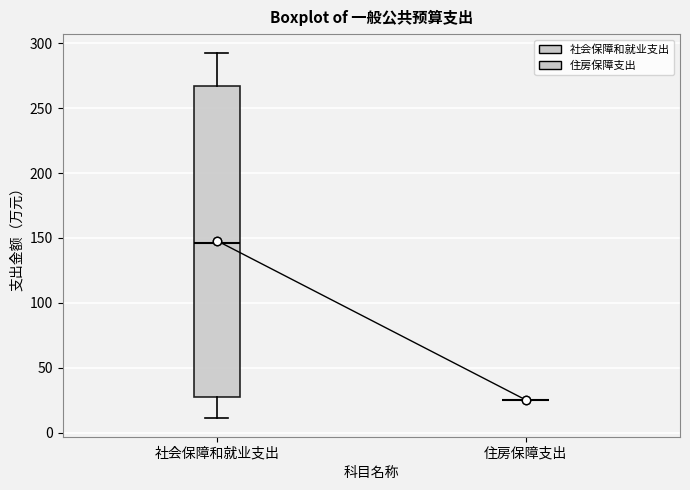

Reading left to right, transcribe this box plot: for each box, give where its median line is, the range the box spans, and where its two whiskers end, as read against the y-axis. The values are not printed on the chart, so give them approximately, as read against the axis.

社会保障和就业支出: median 145, box 25 to 265, whiskers 10 to 295
住房保障支出: box collapsed to a line at 25, whiskers 25 to 25